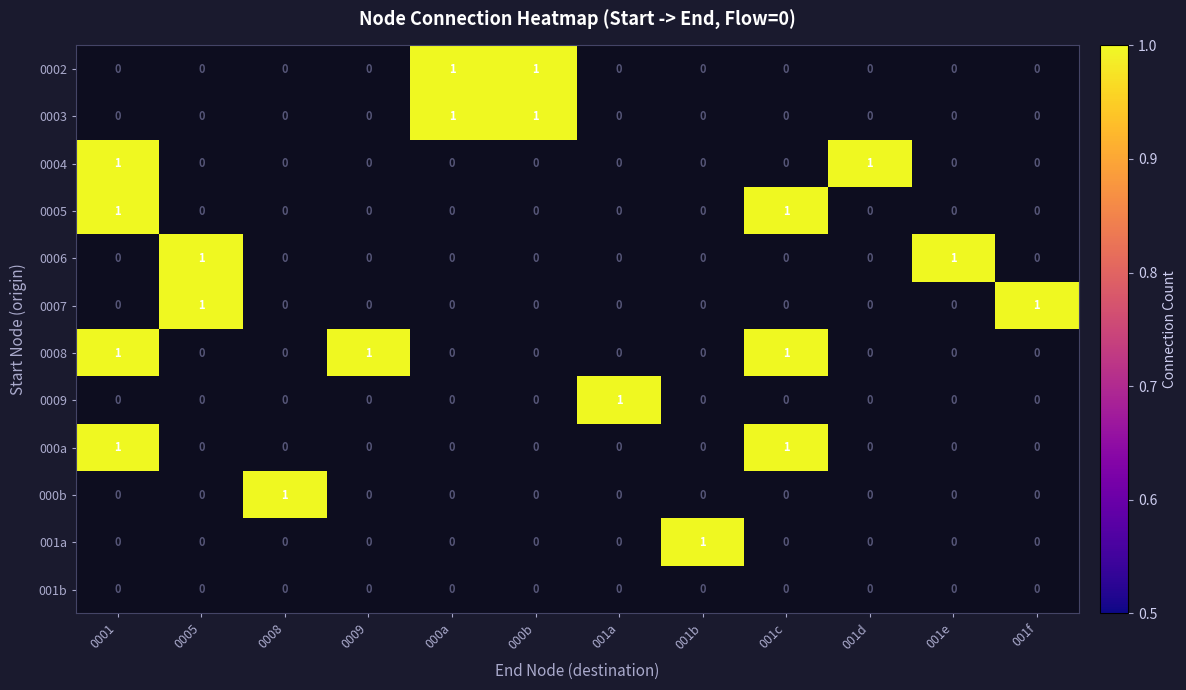

True or false: 001a has a value of 1 at 001f.

False